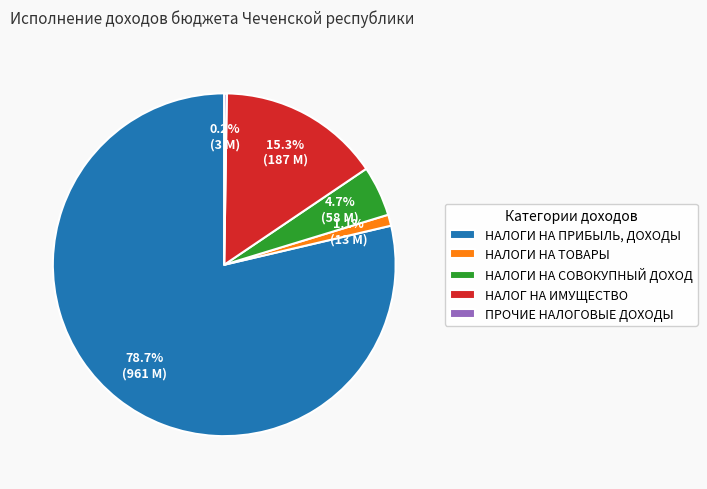

To the nearest percent, what percentage of the pie is НАЛОГИ НА ТОВАРЫ?

1%